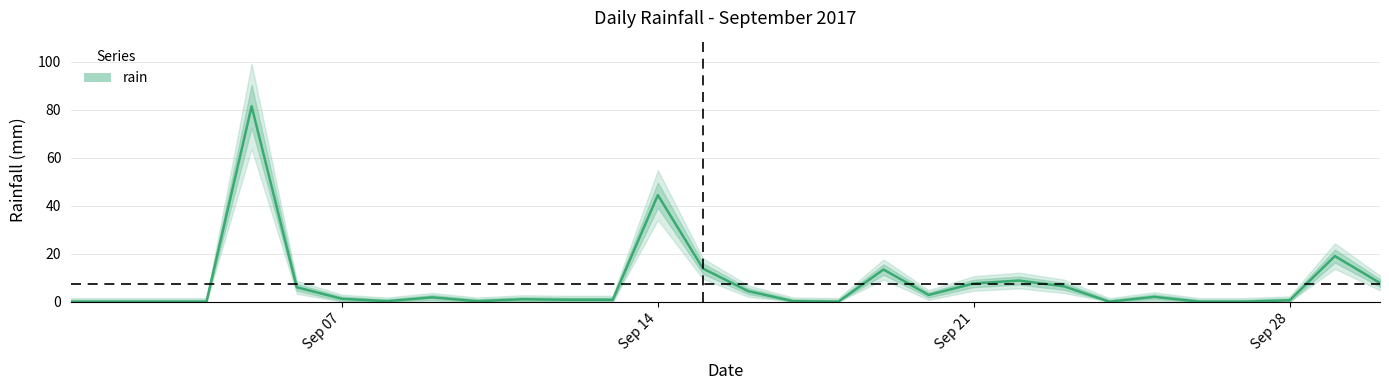

What is the change in value from 2017-09-23 to 2017-09-29?

+12.6